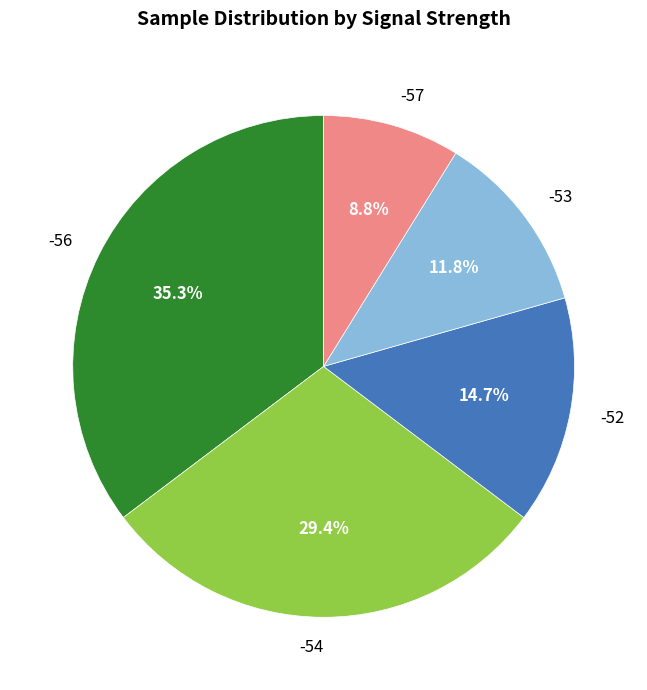

Do -53 and -52 together represent more than half of the pie?

No